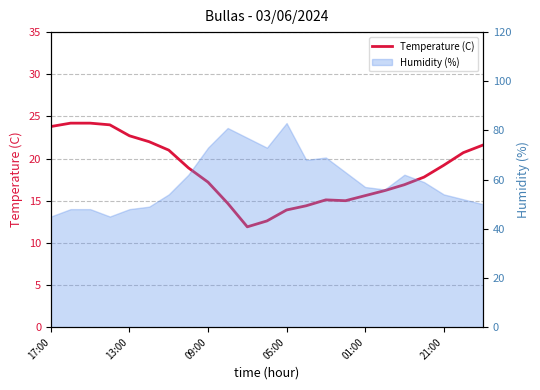

Where is the data nearest to the value 18?

19